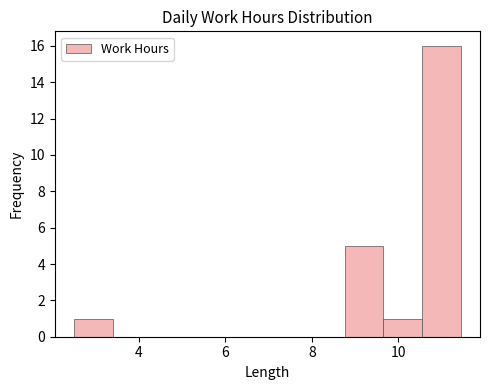

What is the height of the bar covering 2.6 to 3.4 on the x-axis? Neither the bar edges nor the heights are printed on the chart, so give them approximately, as read against the axes.

1